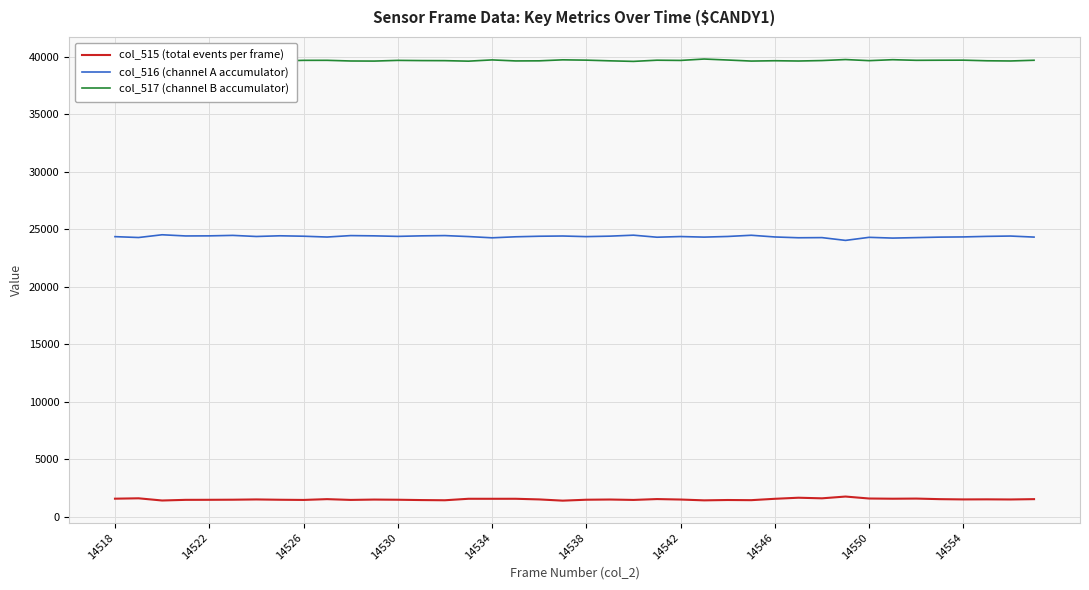

What are all the series names shown in the legend?

col_515 (total events per frame), col_516 (channel A accumulator), col_517 (channel B accumulator)